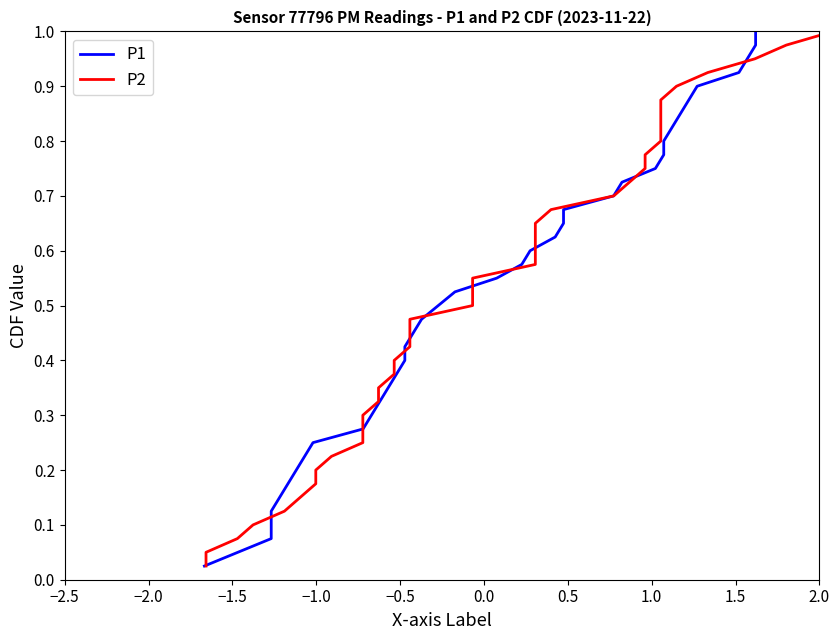

At how many categories does at least one series exceed 0?

40